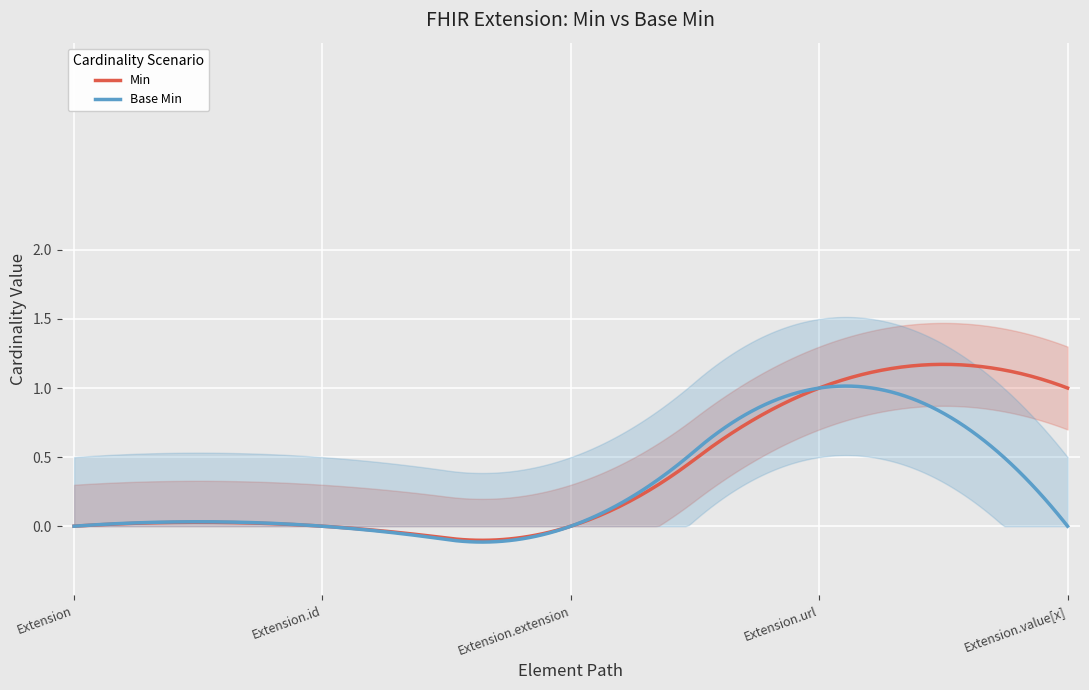

The Base Min series shows 1 at Extension.id. True or false?

False